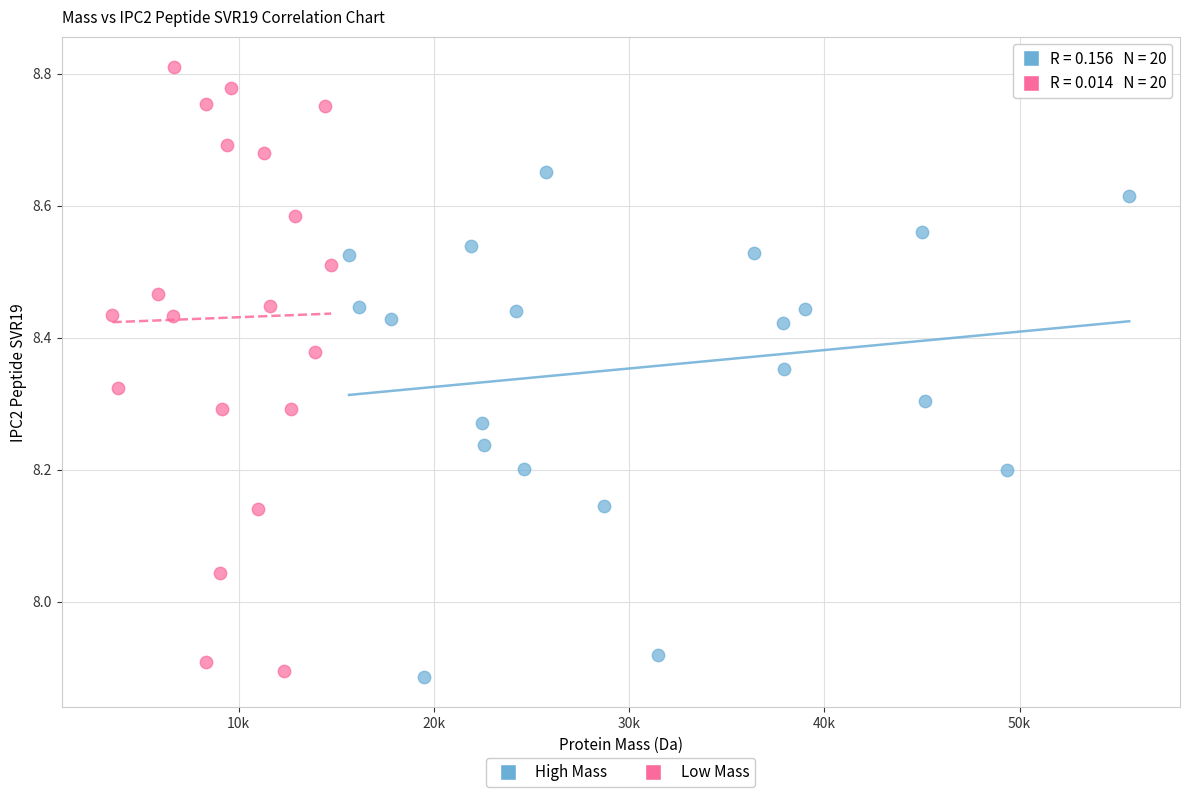

What are all the series names shown in the legend?

High Mass, Low Mass